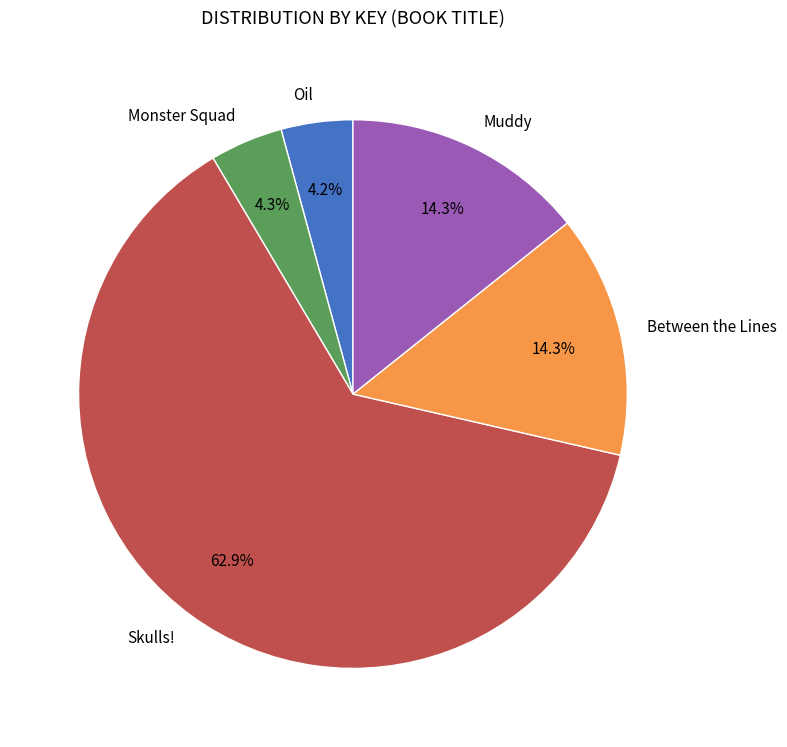

Which category has the biggest portion of the pie?

Skulls!